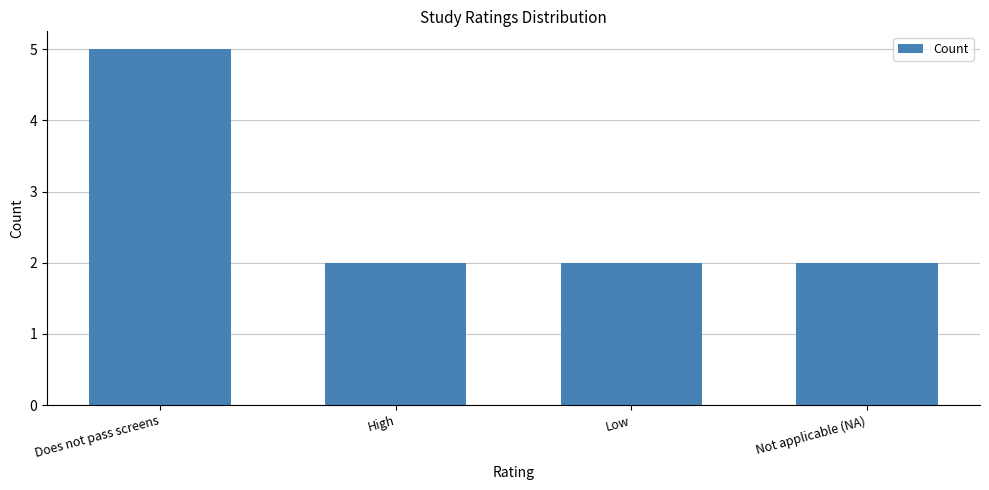

What is the label of the 3rd bar from the right?

High